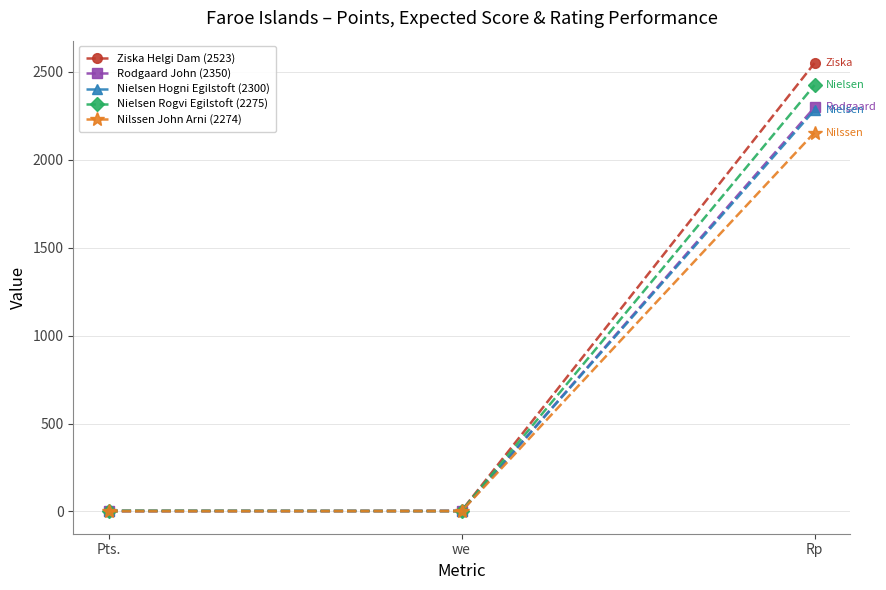

What is the total value across all series at Pts.?

13.0